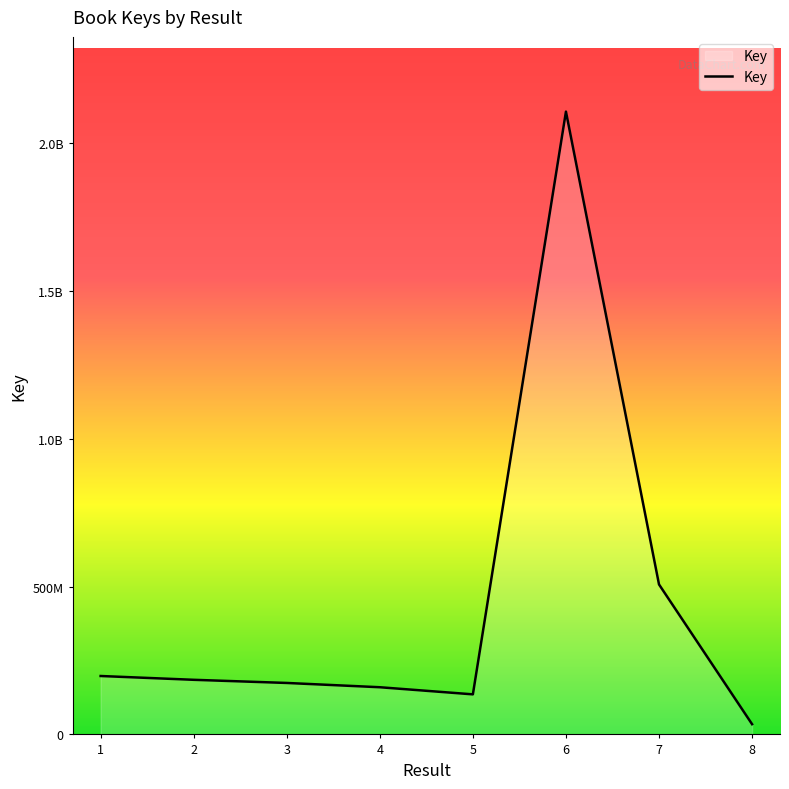

Does the chart display data point markers on the line(s)?

No